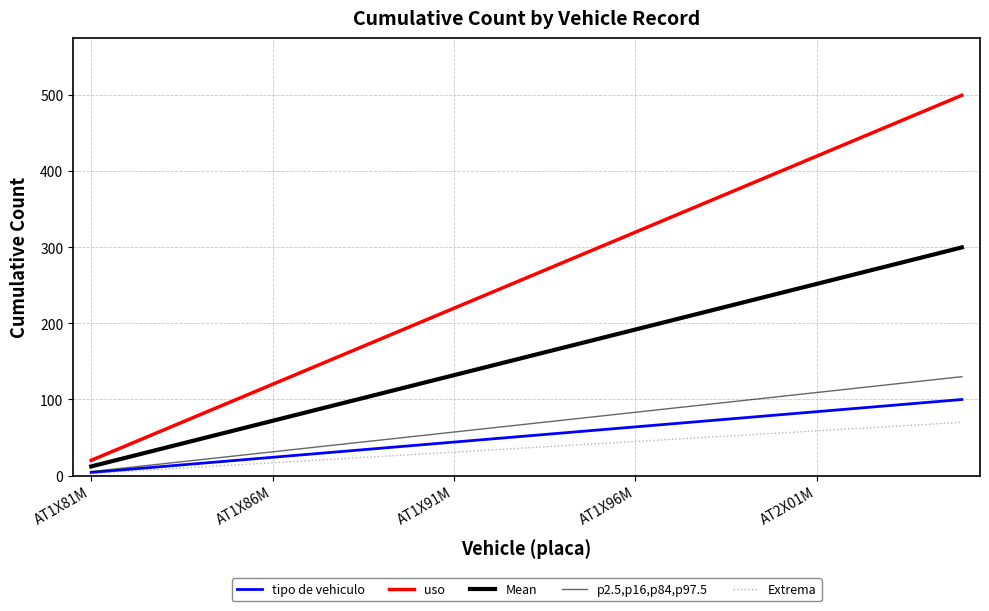

What is the difference between the maximum and second lowest values in the p2.5,p16,p84,p97.5 series?

119.6